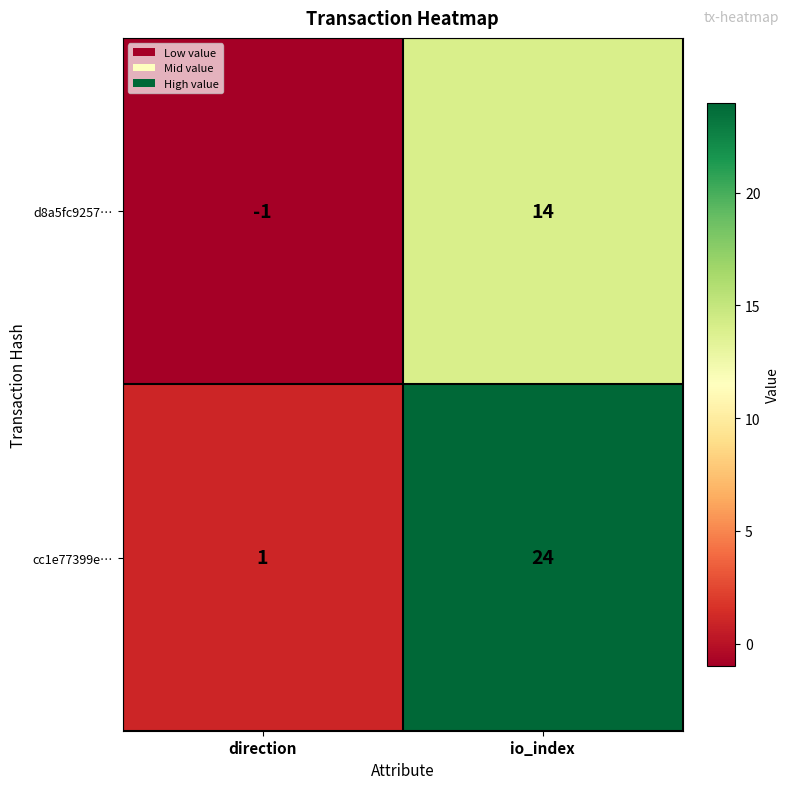

How many categories are shown in the chart?

2